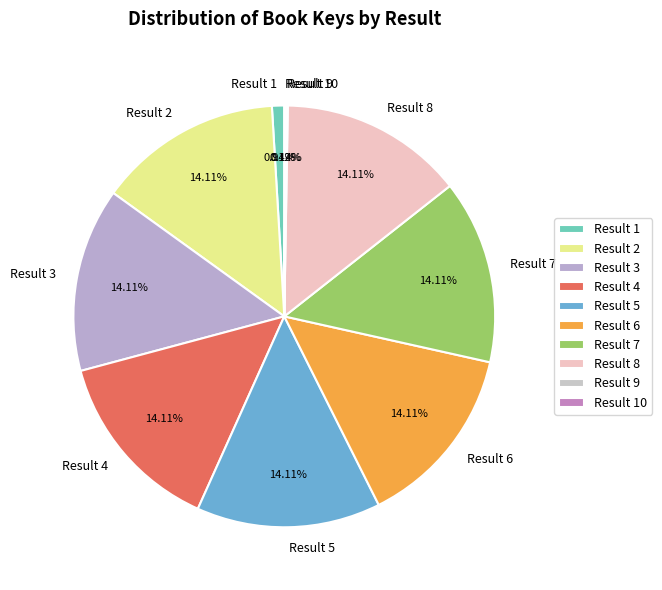

Does Result 6 account for over 50% of the chart?

No